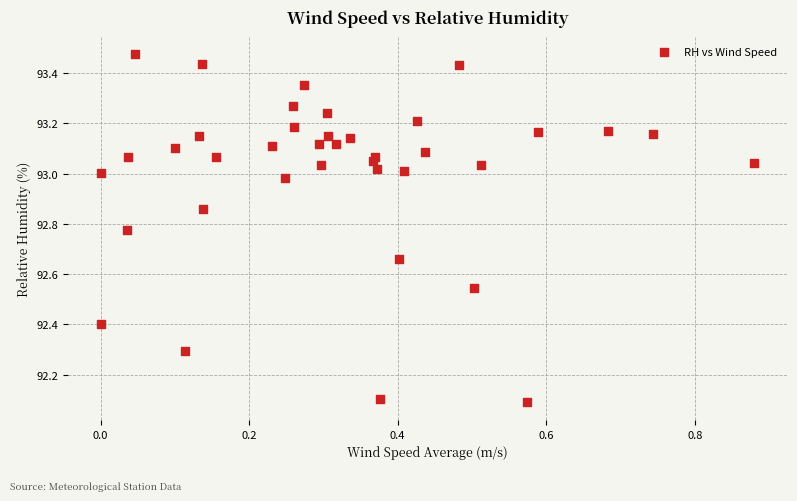

What Y value in the scatter plot is closest to 92?

92.1